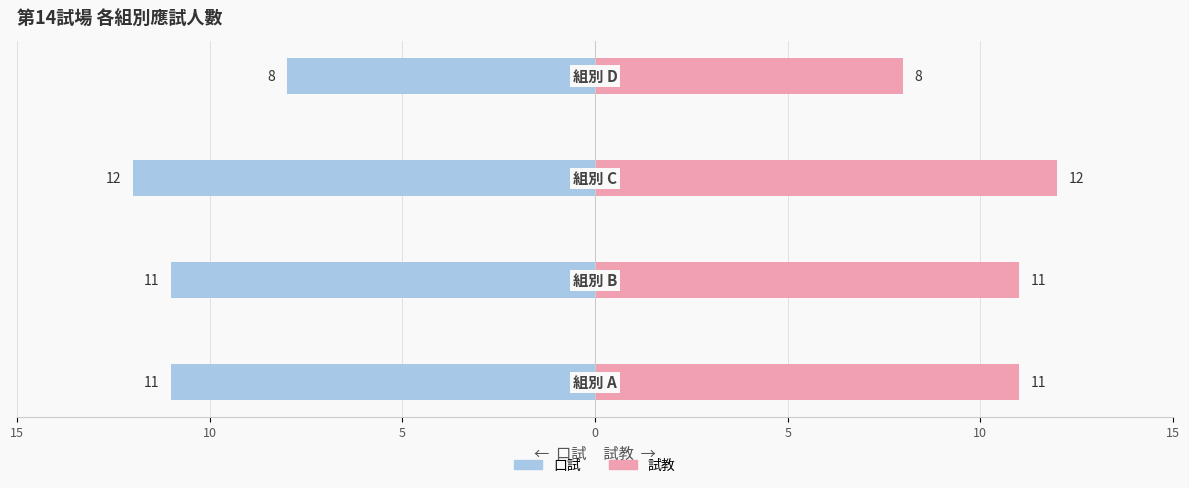

What is the sum of all 口試 values?

-42